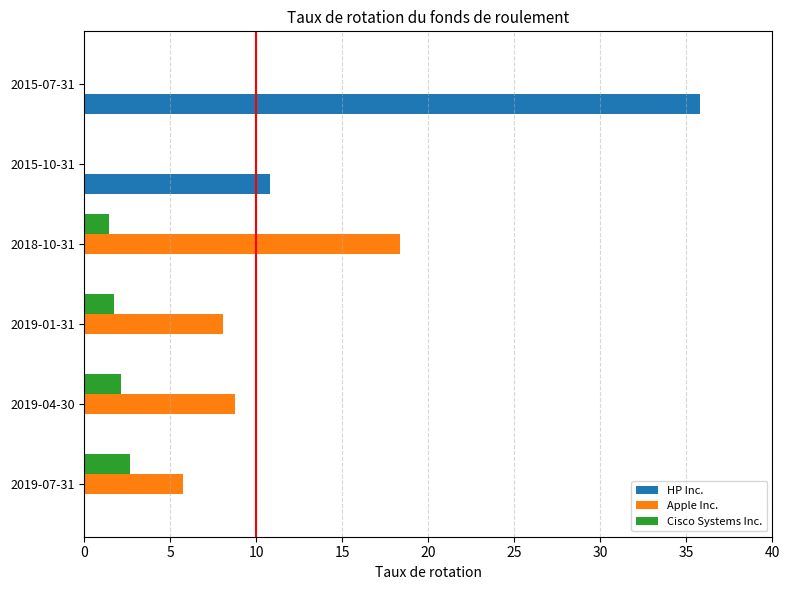

The value of Cisco Systems Inc. at 2015-10-31 is 0.0. True or false?

True